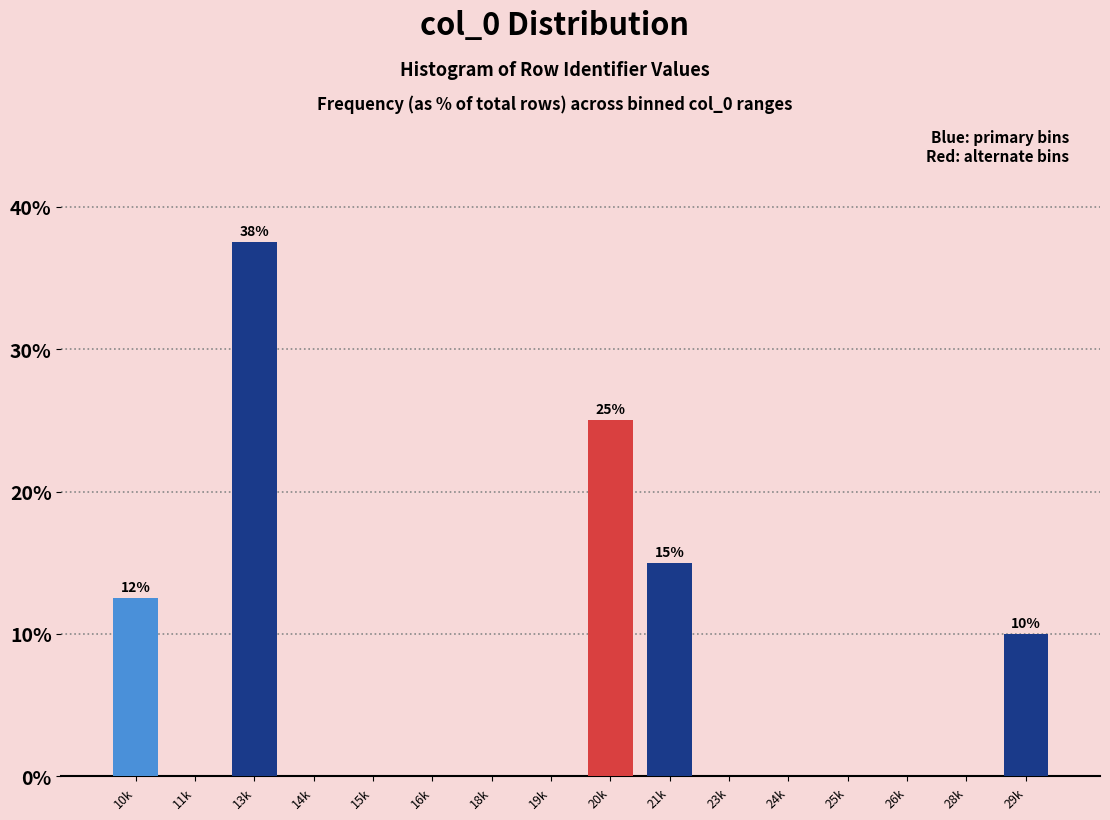

Reading left to right, list all the values displayed in this chart.

10k=12.5	11k=0.0	13k=37.5	14k=0.0	15k=0.0	16k=0.0	18k=0.0	19k=0.0	20k=25.0	21k=15.0	23k=0.0	24k=0.0	25k=0.0	26k=0.0	28k=0.0	29k=10.0